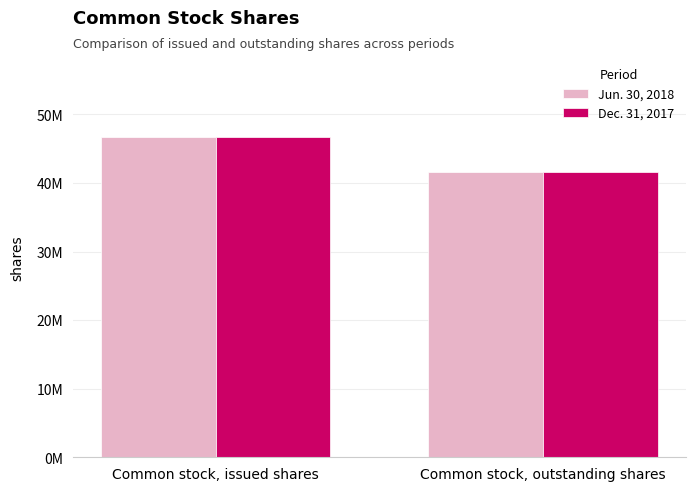

Are the bars grouped side by side (vs. stacked)?

Yes